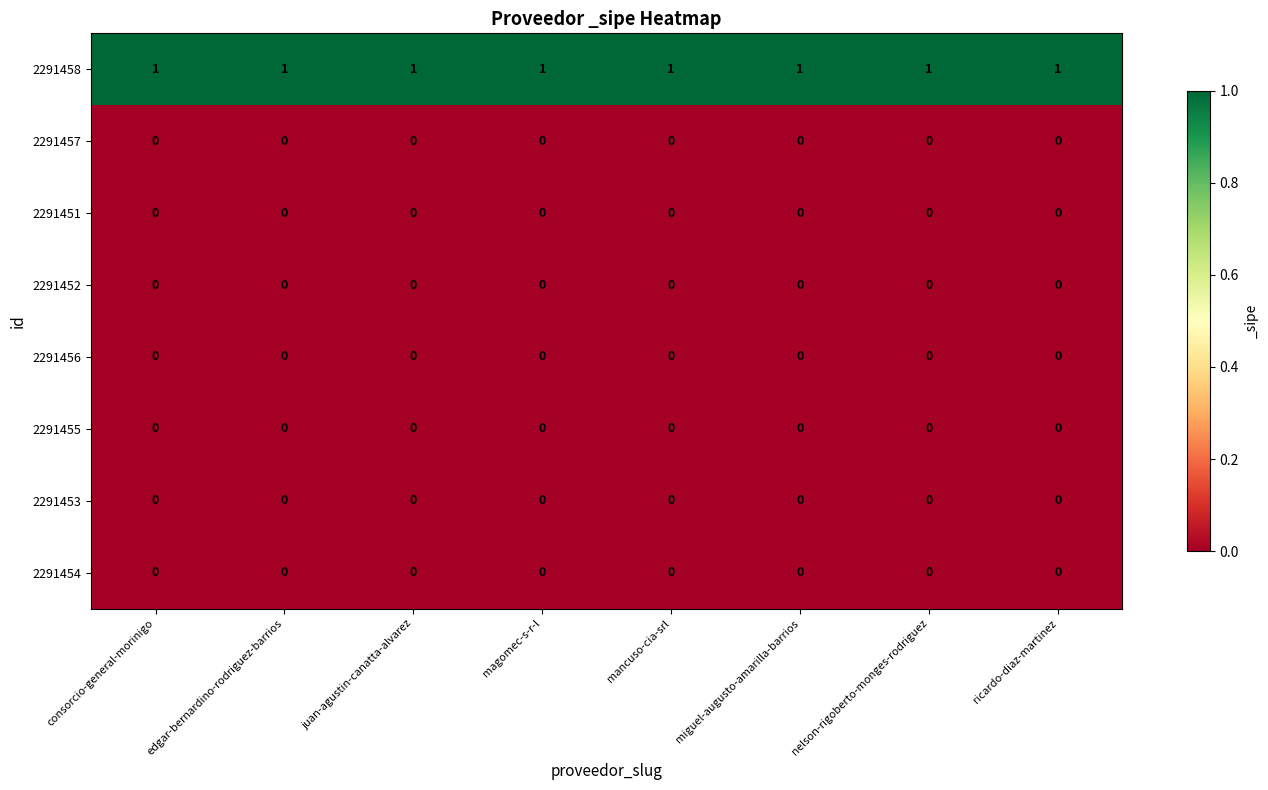

At how many categories does at least one series exceed 0?

8